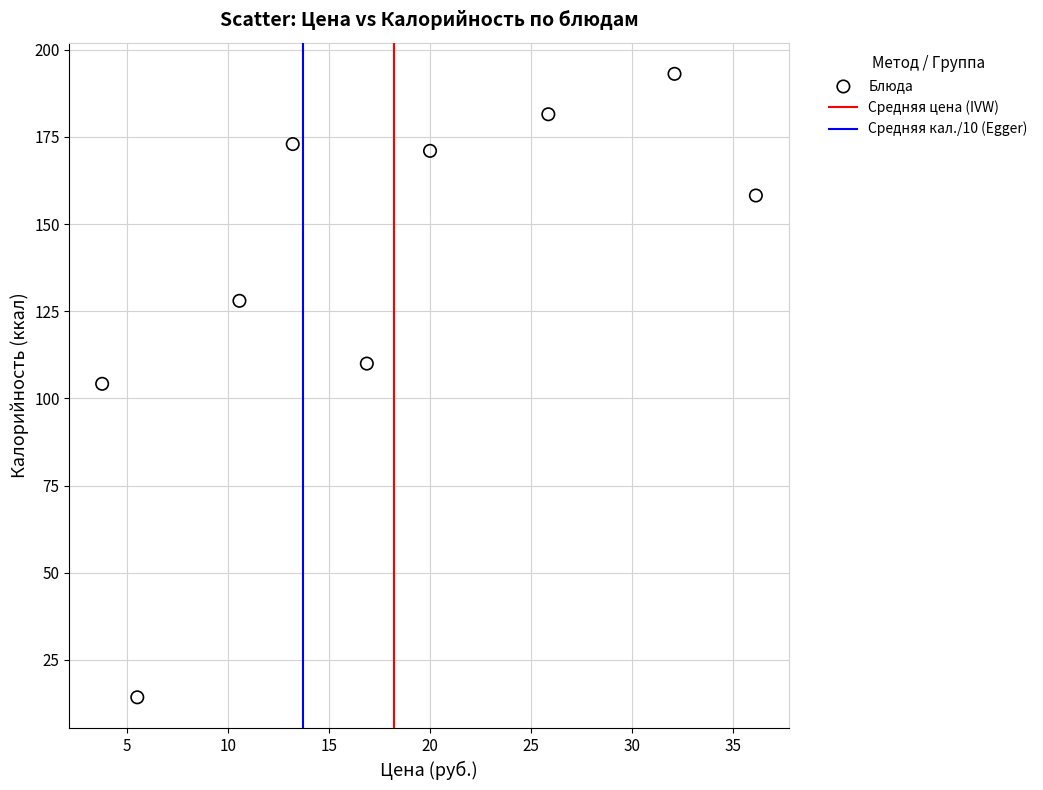

What is the average Y value?

137.0